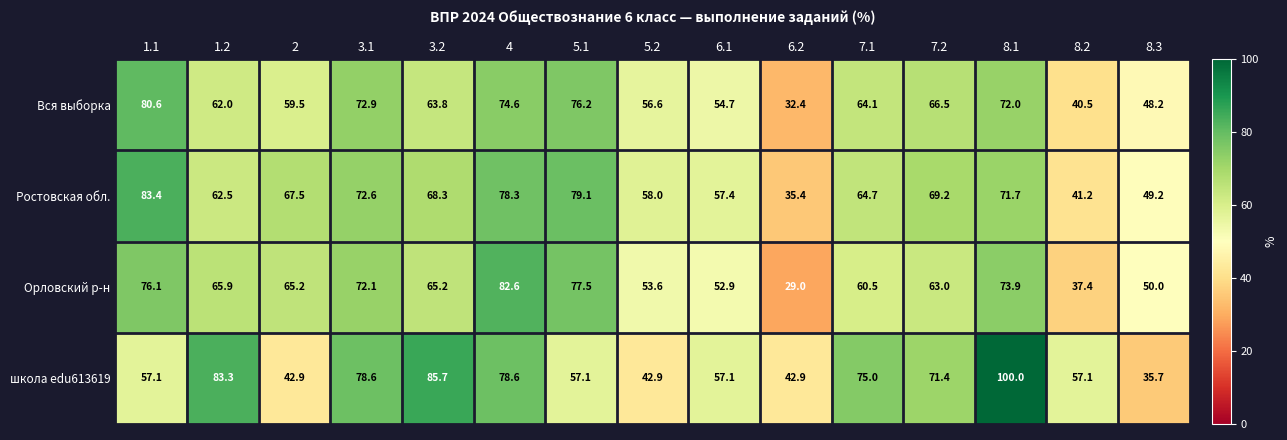

At which category is the sum across all series the highest?

8.1